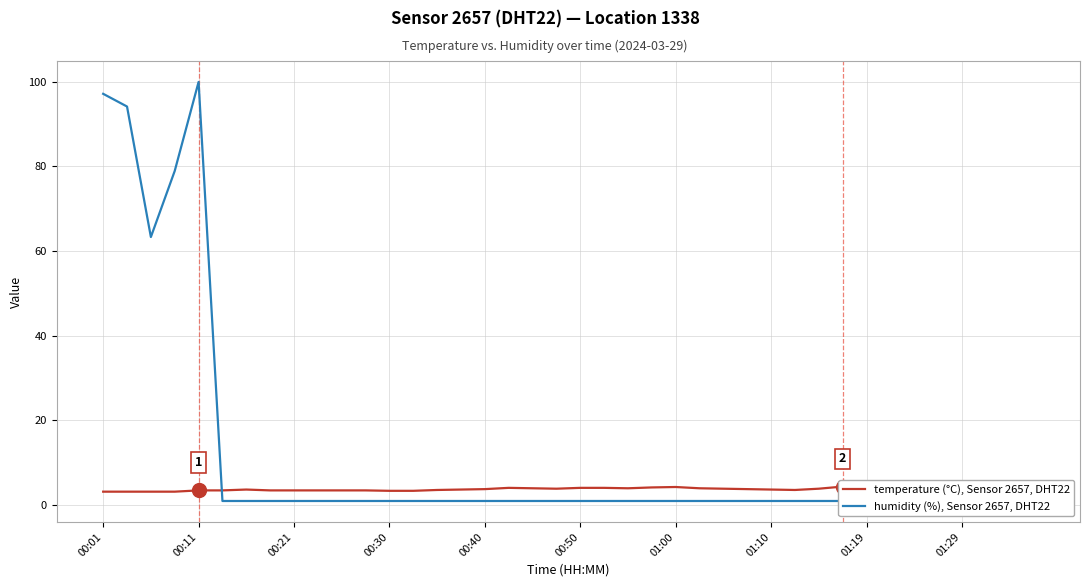

At 27, list the series in order from largest to smallest.

temperature (°C), Sensor 2657, DHT22, humidity (%), Sensor 2657, DHT22